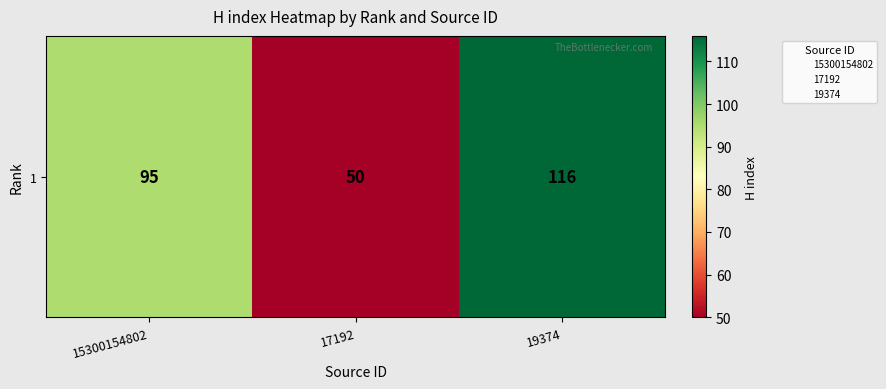

What is the change in value from 17192 to 19374?

+66